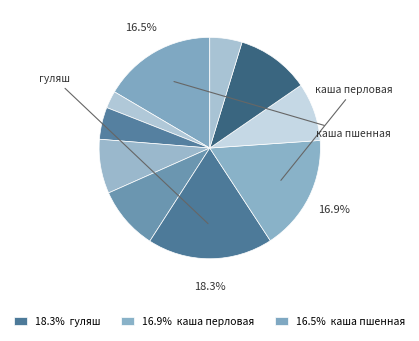

Count the number of slices in the pie.

10